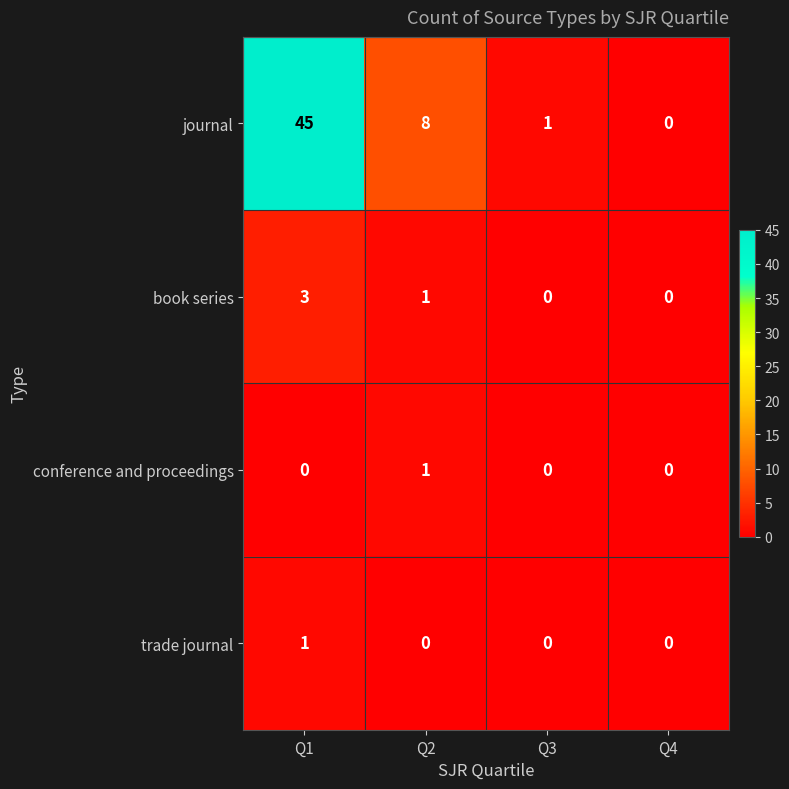

Which series has the largest total across all categories?

journal